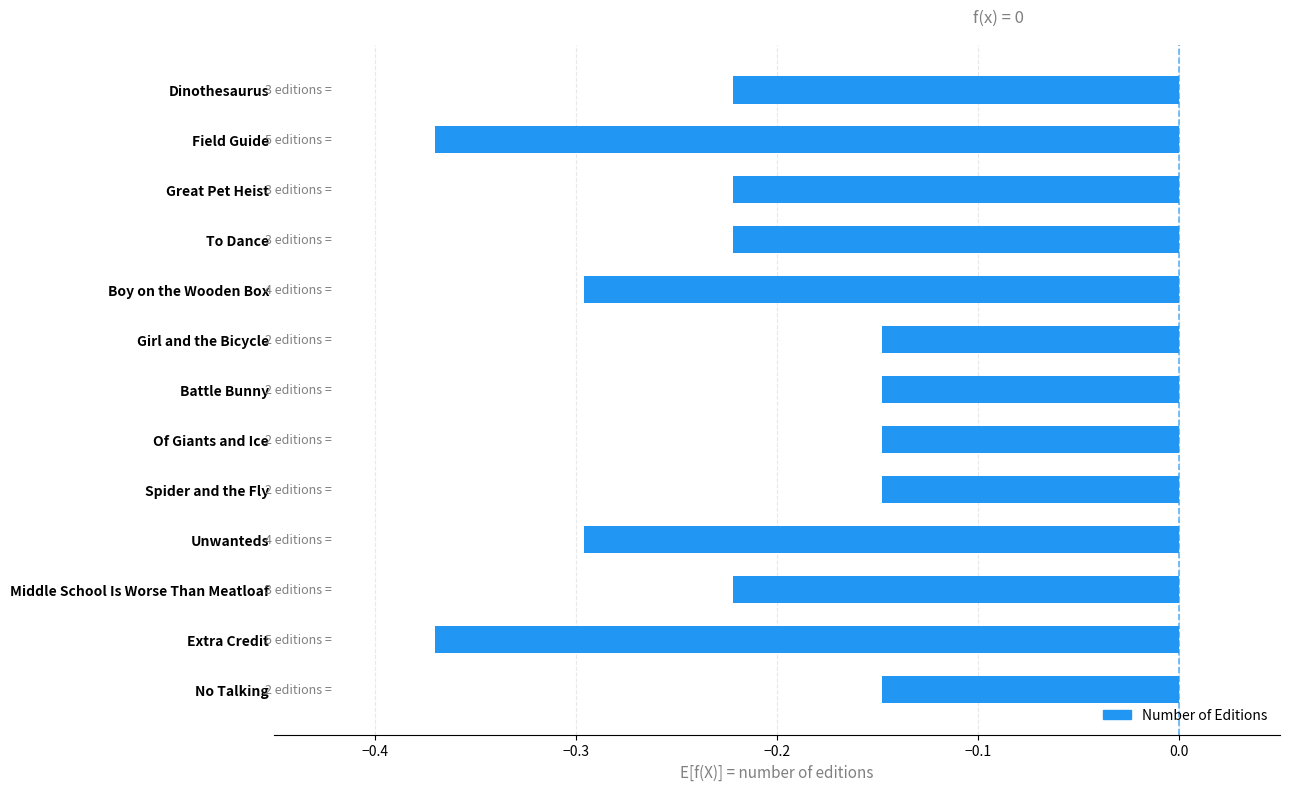

What is the sum of all values?

-3.0